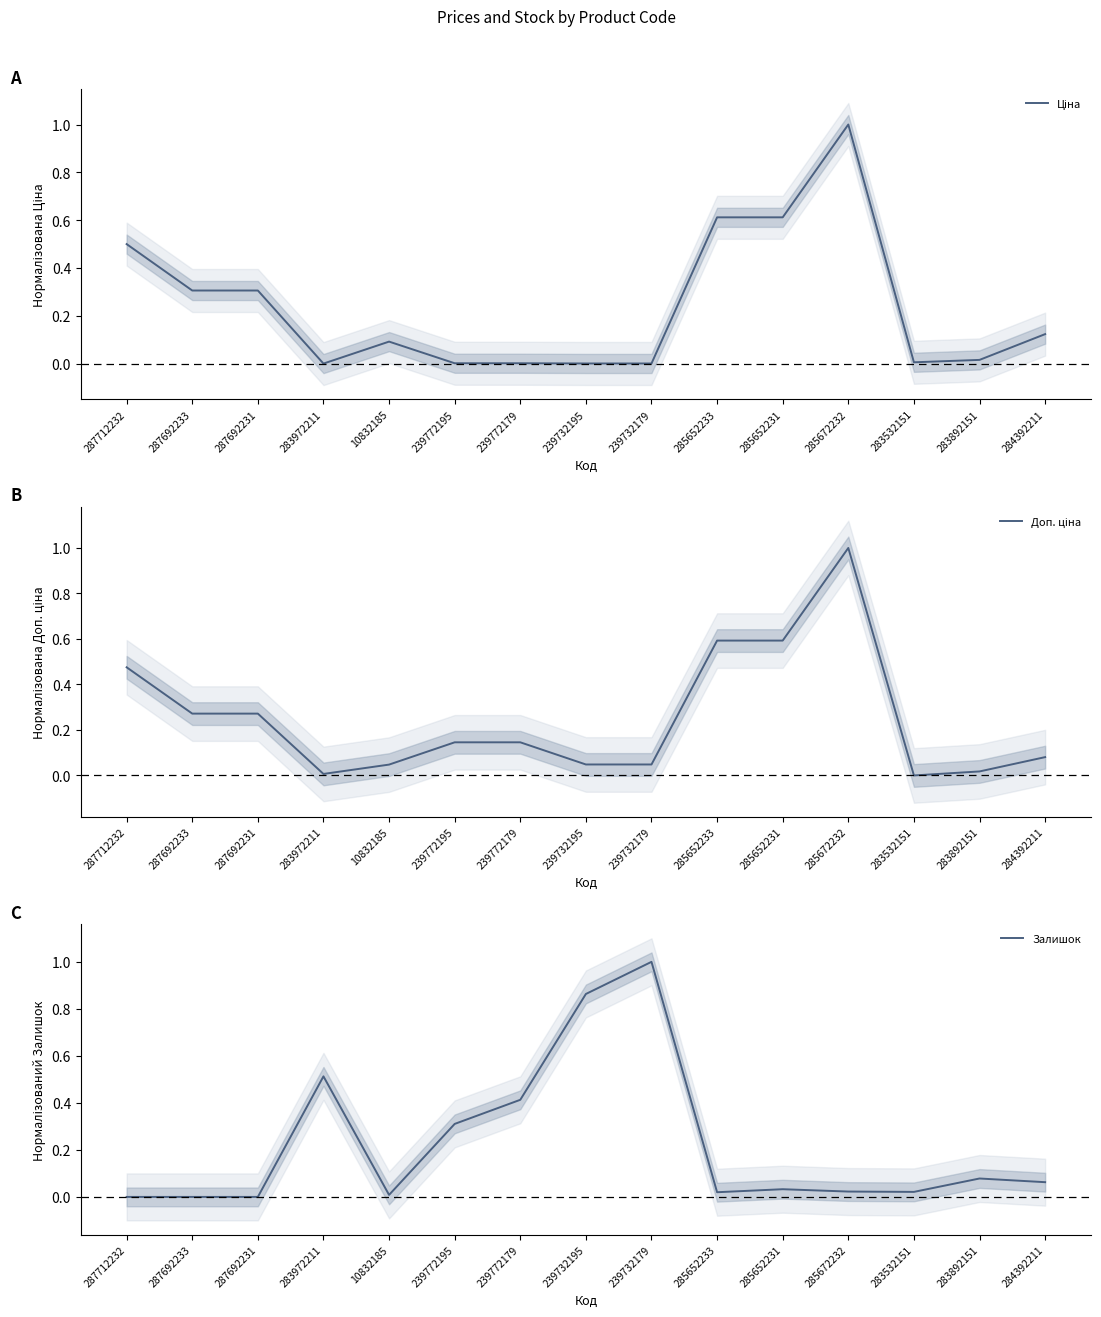

Between 285652231 and 283532151, which series saw the biggest shift?

Ціна